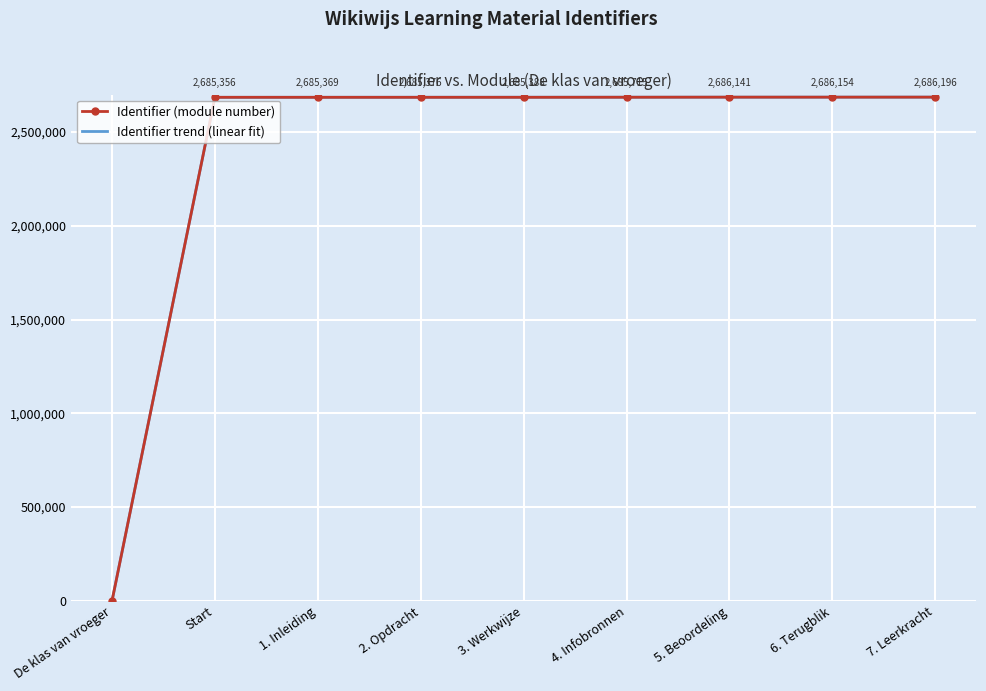

What is the total value across all series at 2. Opdracht?

5370866.0